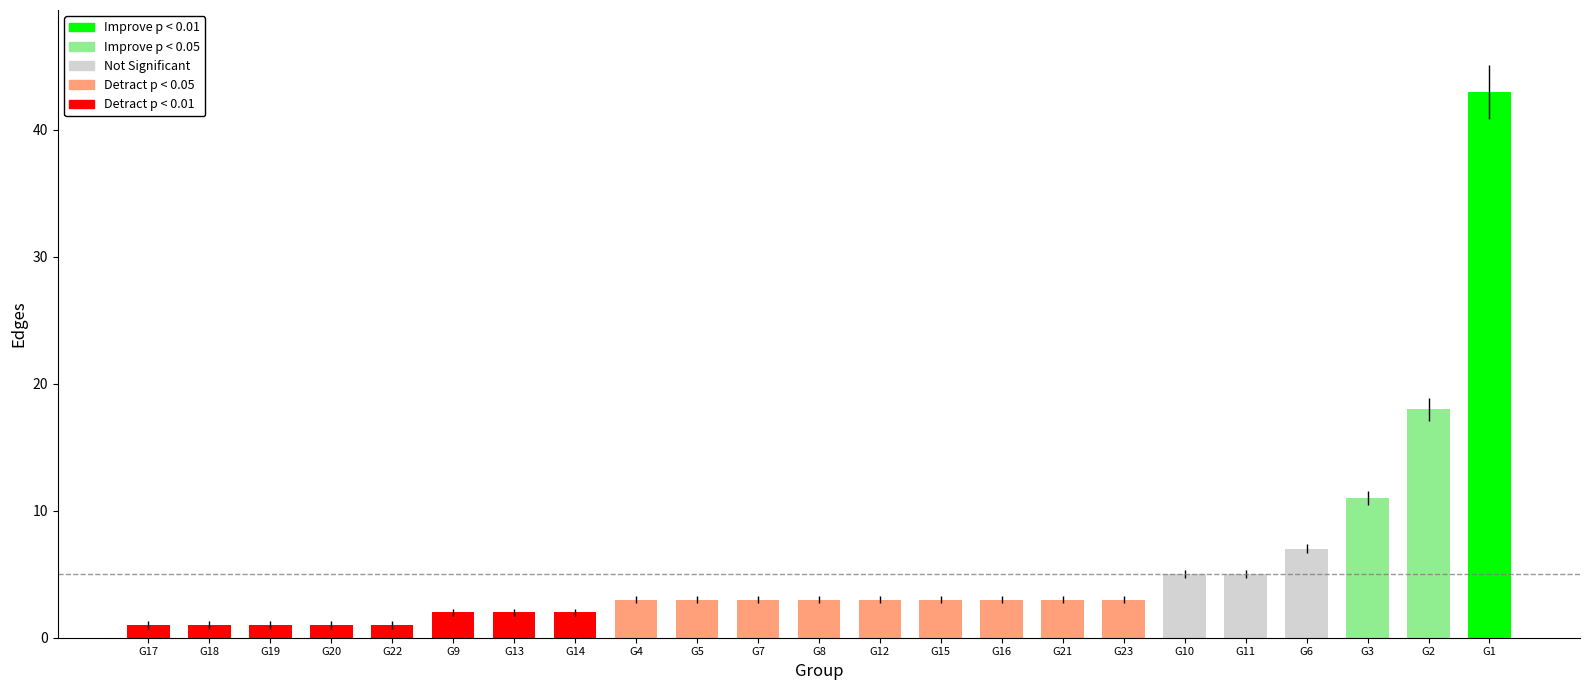

What is the minimum value shown in the chart?

1